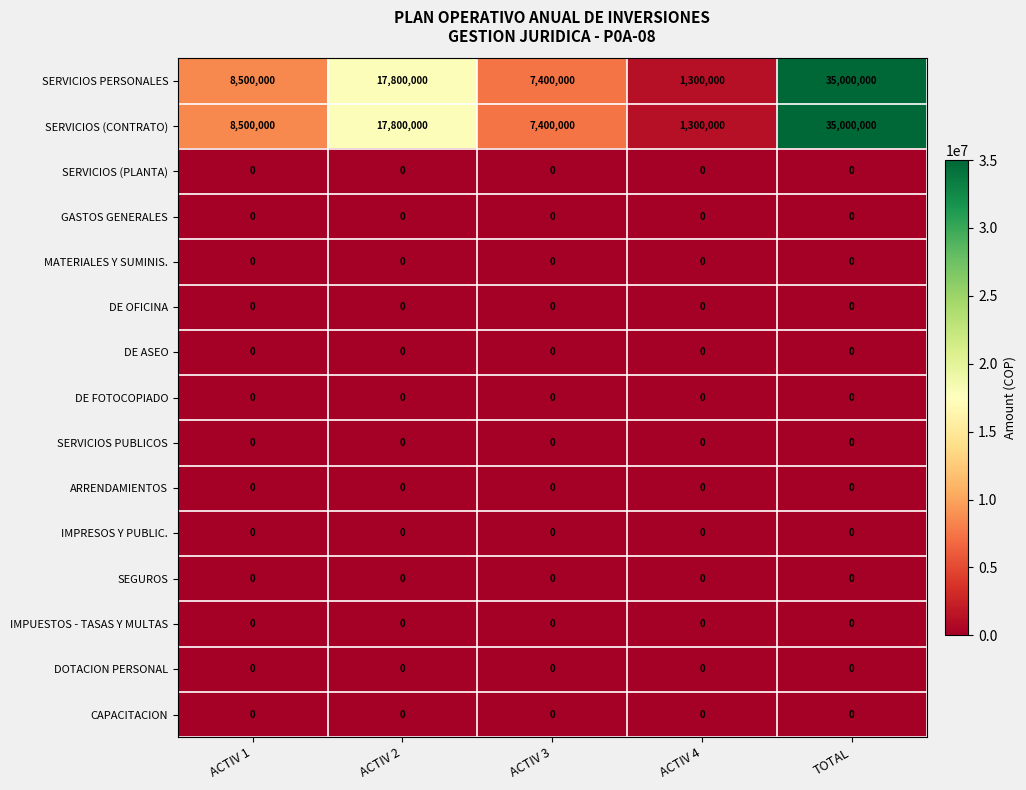

Is it true that MATERIALES Y SUMINIS. equals 0 at ACTIV 1?

True